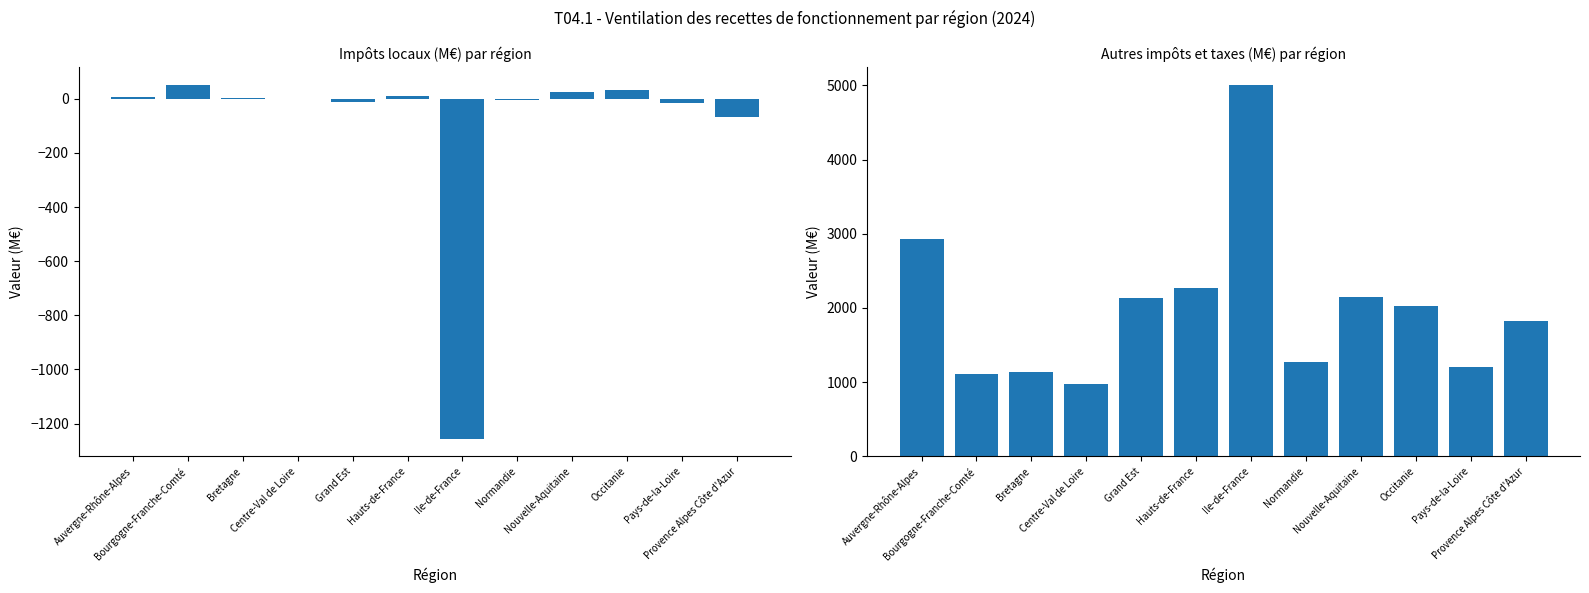

Rank the series at Provence Alpes Côte d'Azur from highest to lowest value.

Autres impôts et taxes (M€), Impôts locaux (M€)